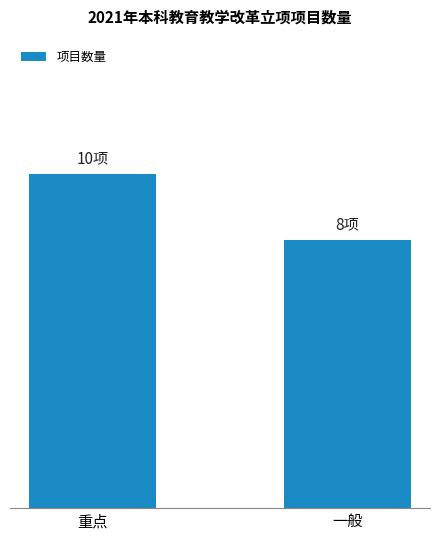

What is the maximum value shown in the chart?

10